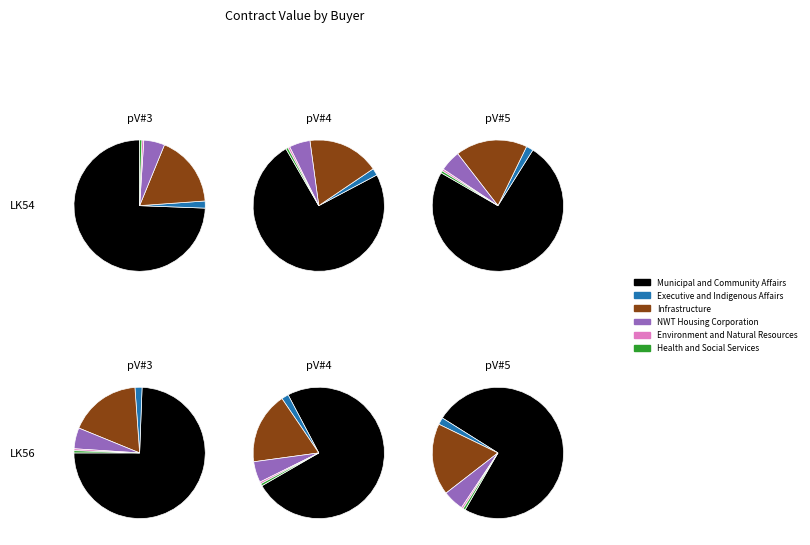

What is the largest slice in the pie chart?

Municipal and Community Affairs